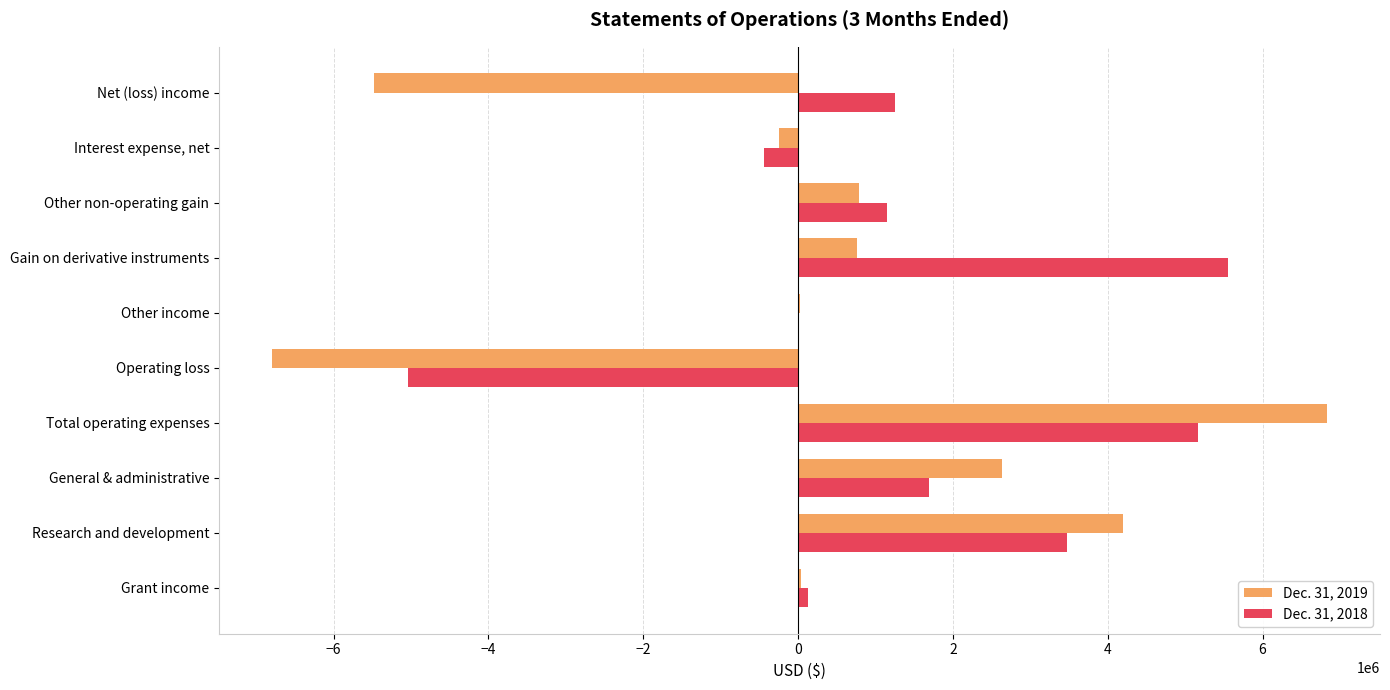

Where is Dec. 31, 2018 nearest to the value 260922?

Grant income